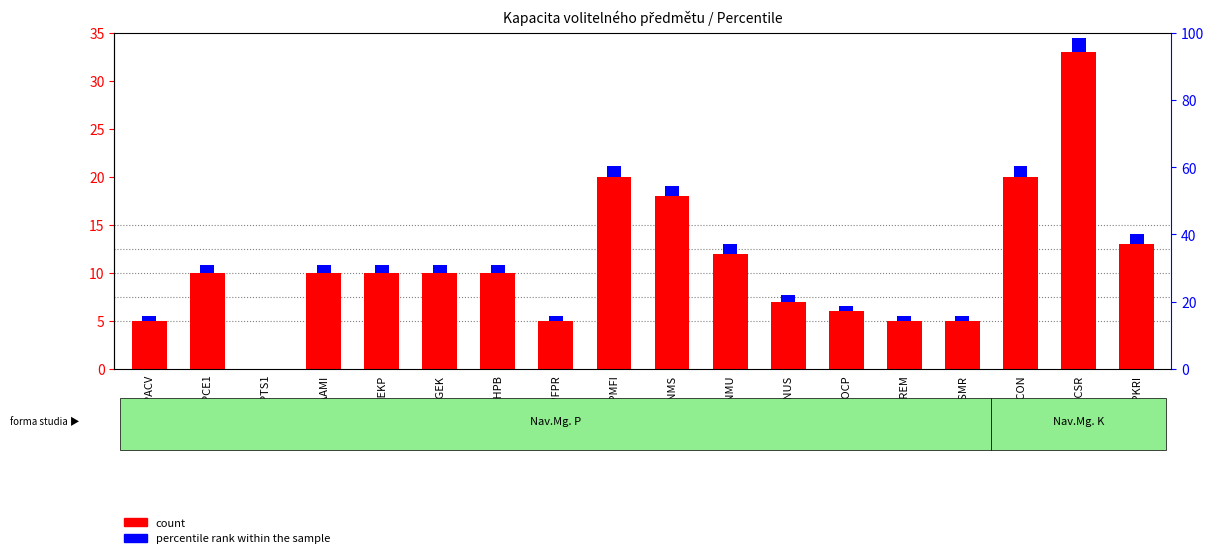

What is the label of the 1st bar from the left?

CVANPACV